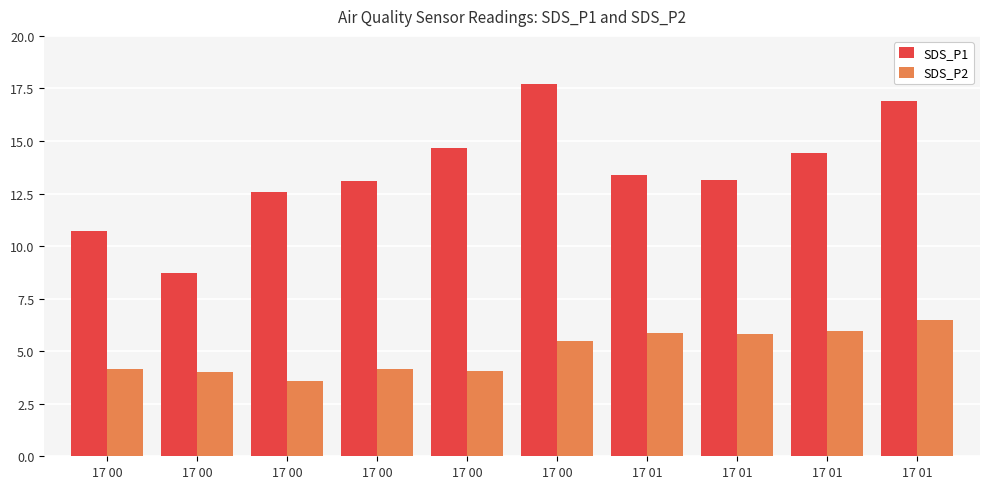

What value does the SDS_P1 series have at 17 00?

14.7